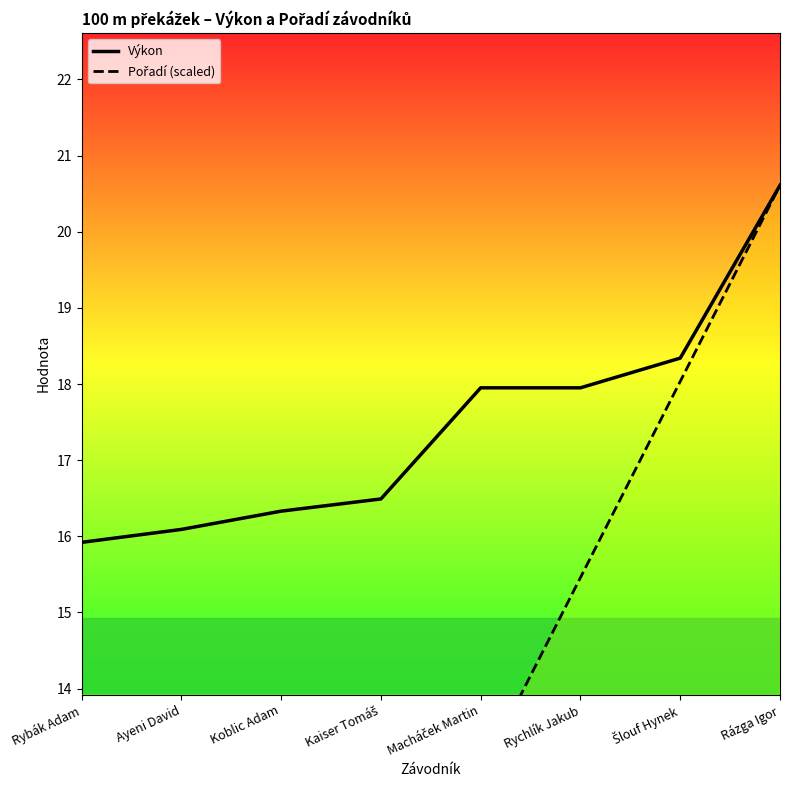

What is the minimum value for Pořadí (scaled)?

2.6